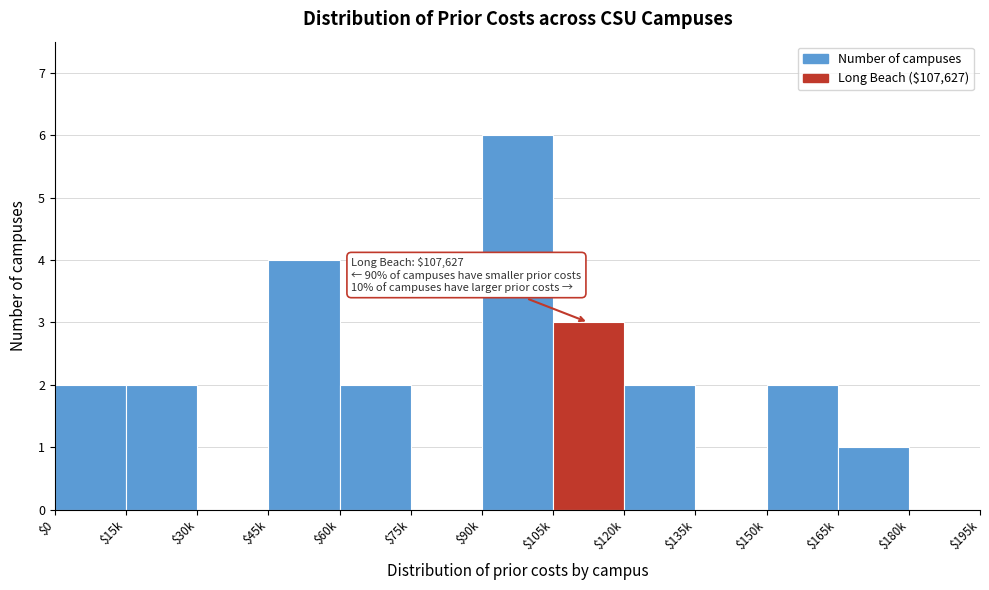

Is it true that the value at $30k is 4?

False